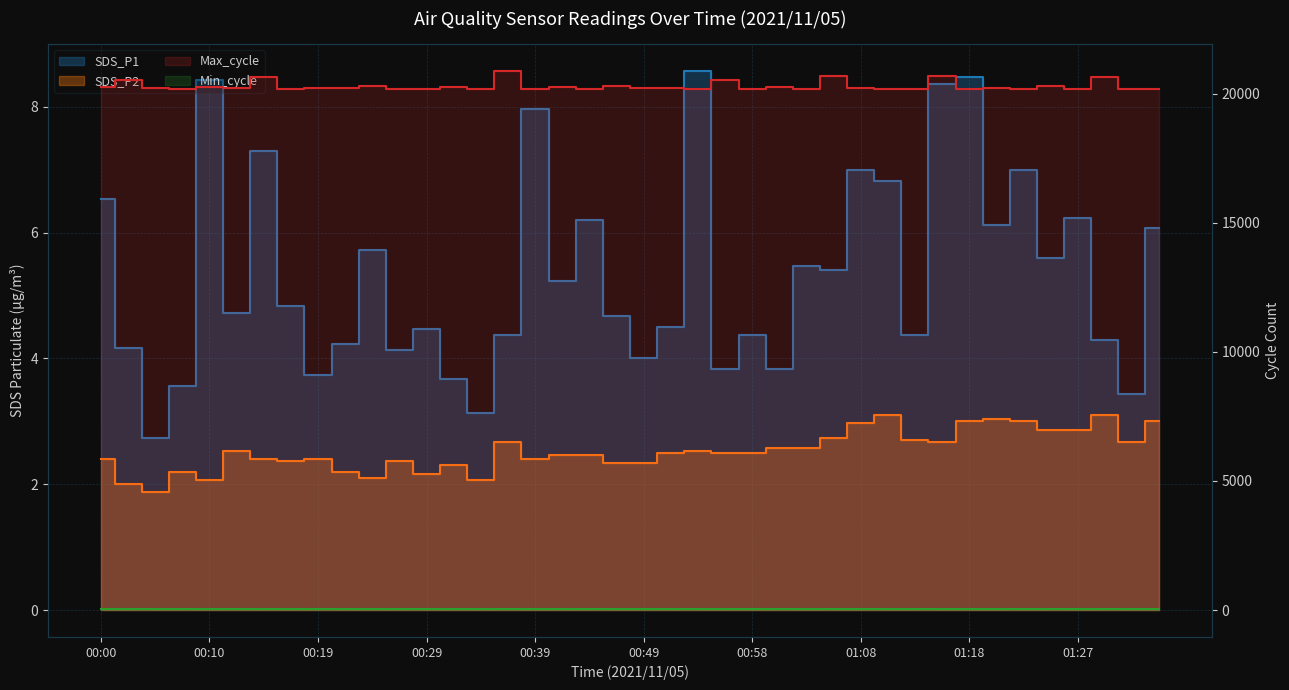

Is it true that SDS_P1 equals 7.4 at 00:27?

False